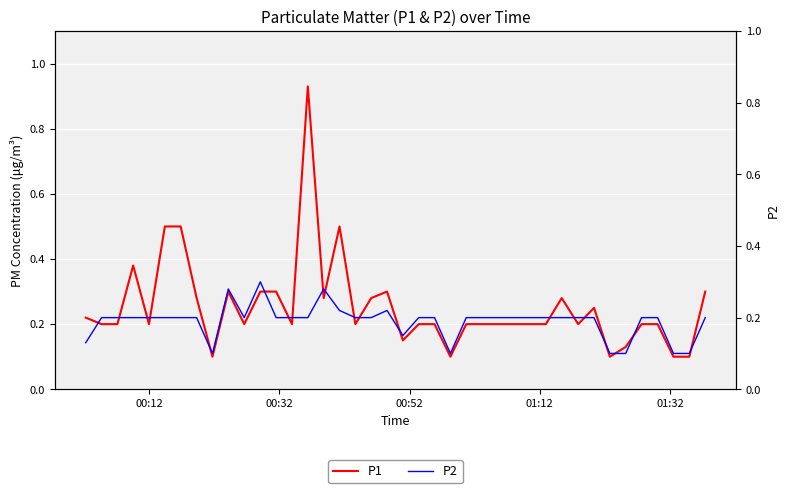

Which series has the largest total across all categories?

P1